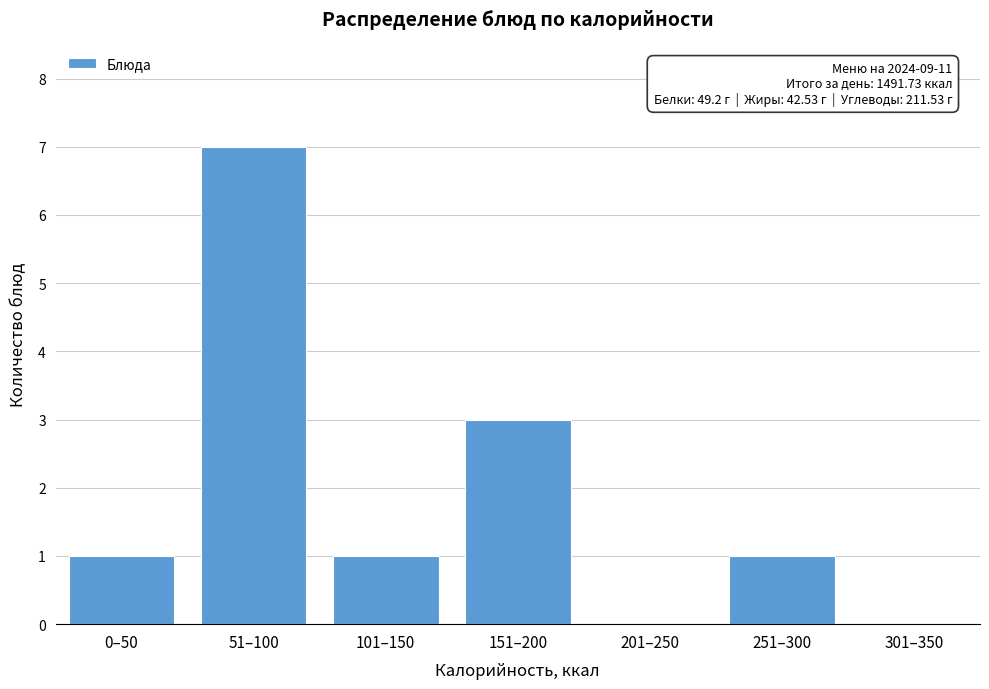

Reading right to left, list all the values displayed in this chart.

301–350=0	251–300=1	201–250=0	151–200=3	101–150=1	51–100=7	0–50=1